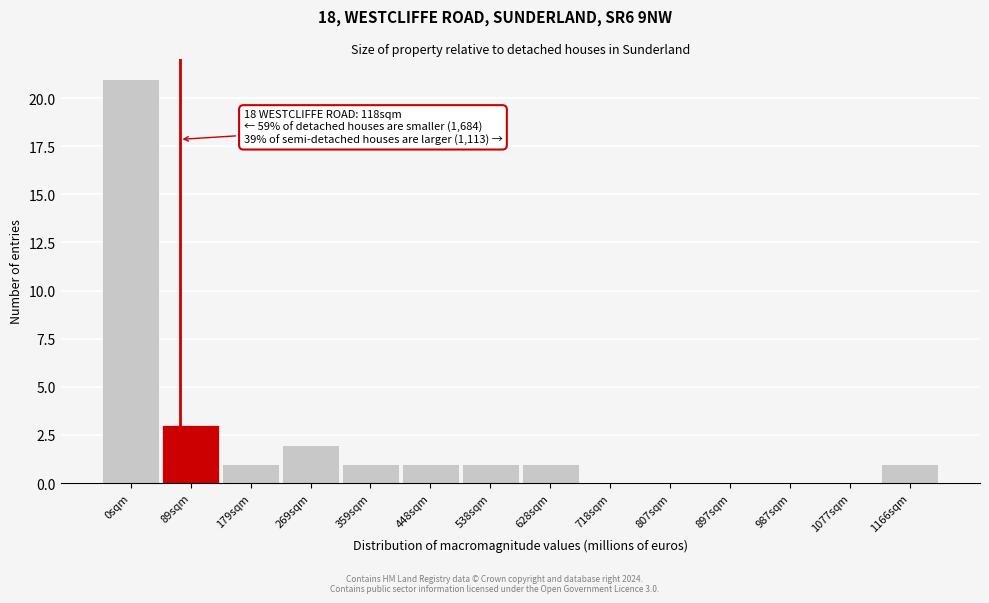

Reading right to left, extract all data points from this chart.

1166sqm=1	1077sqm=0	987sqm=0	897sqm=0	807sqm=0	718sqm=0	628sqm=1	538sqm=1	448sqm=1	359sqm=1	269sqm=2	179sqm=1	89sqm=3	0sqm=21